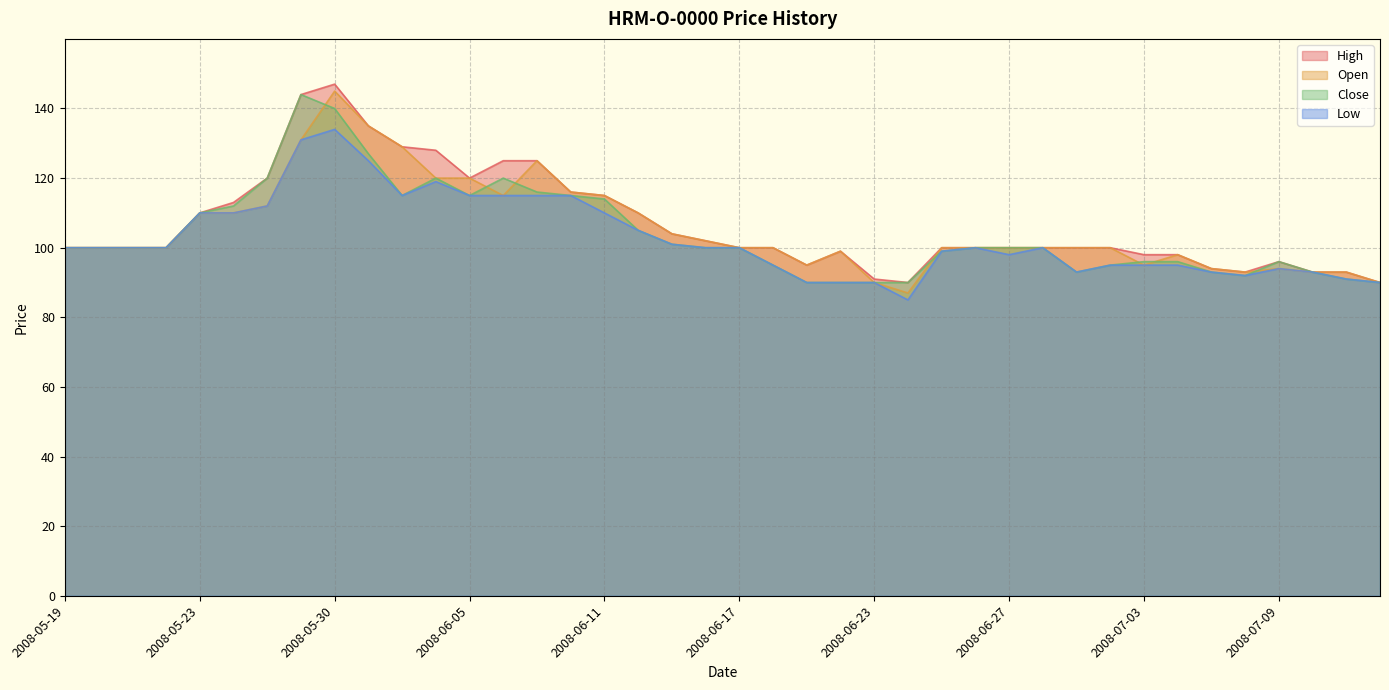

At which label is Open closest to 116?

2008-06-10